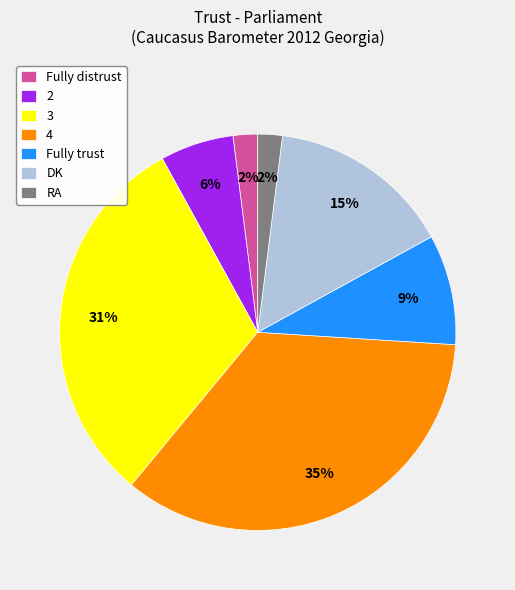

How many segments does this pie chart have?

7